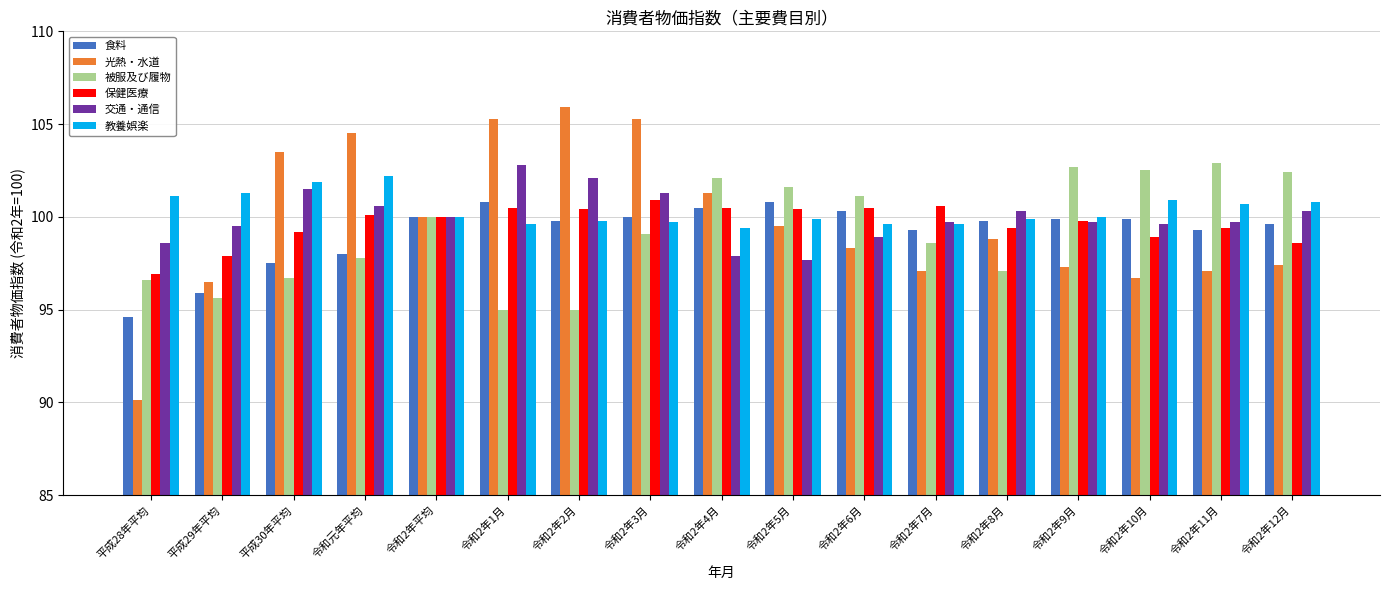

Is it true that 保健医療 equals 100.9 at 令和2年3月?

True